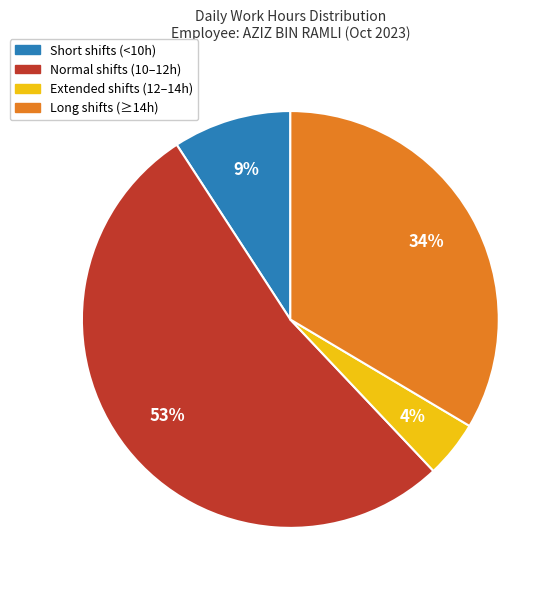

Combined, do Normal shifts (10–12h) and Short shifts (<10h) account for over 50%?

Yes